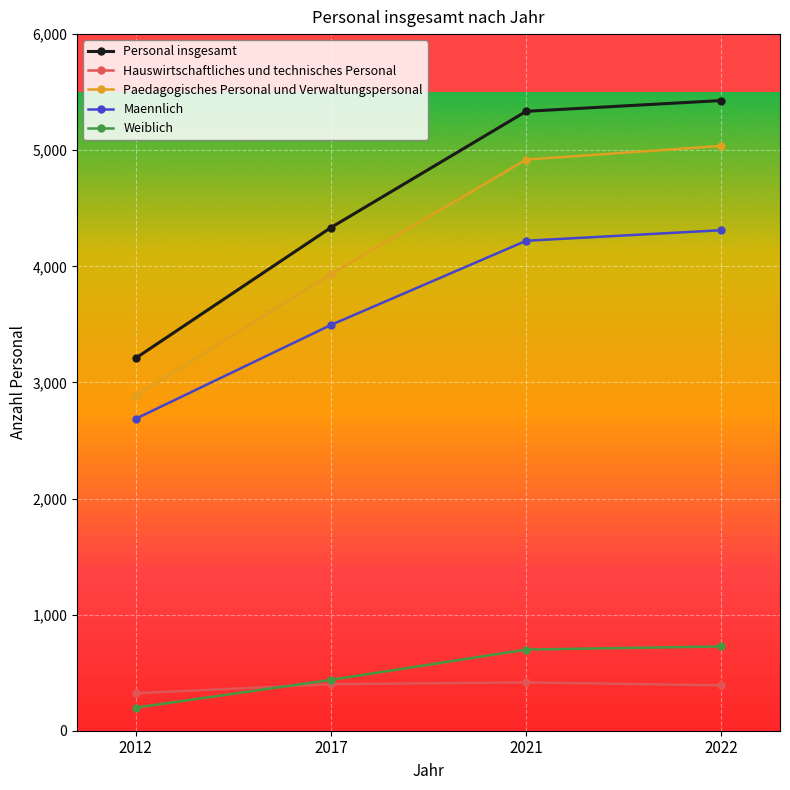

Which series has the largest total across all categories?

Personal insgesamt